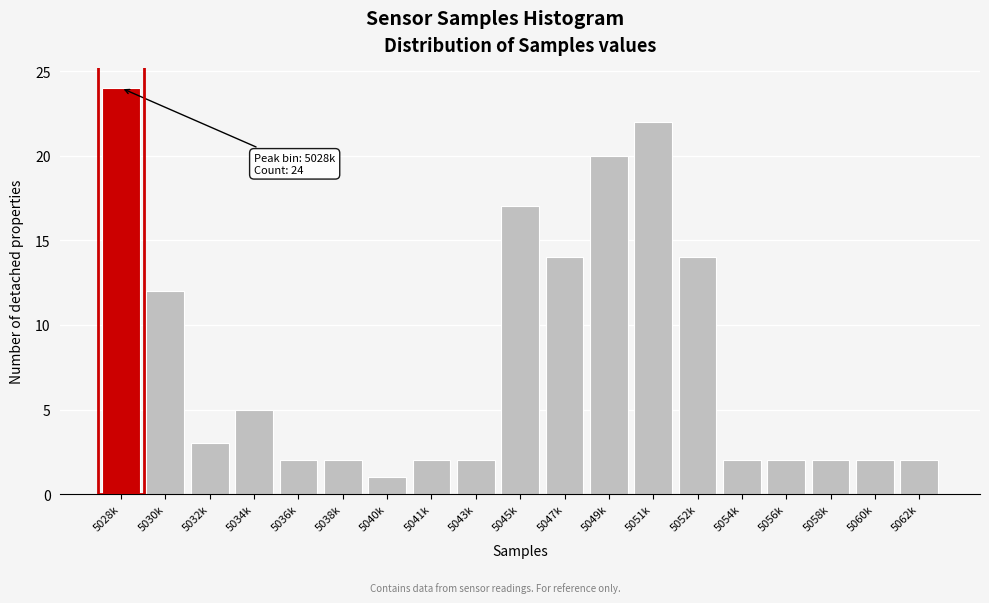

Reading right to left, extract all data points from this chart.

5062k=2	5060k=2	5058k=2	5056k=2	5054k=2	5052k=14	5051k=22	5049k=20	5047k=14	5045k=17	5043k=2	5041k=2	5040k=1	5038k=2	5036k=2	5034k=5	5032k=3	5030k=12	5028k=24